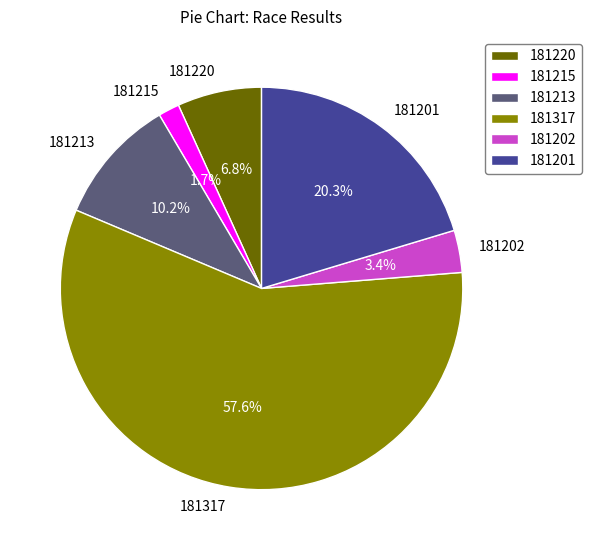

True or false: 181220 accounts for 7% of the total.

True